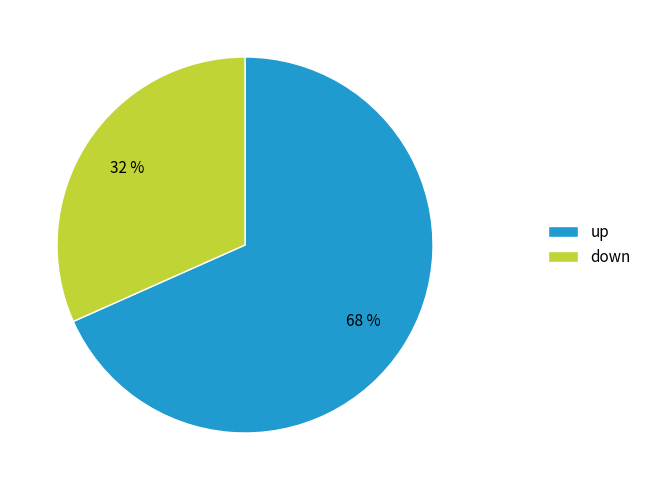

Is the sum of up and down greater than half?

Yes